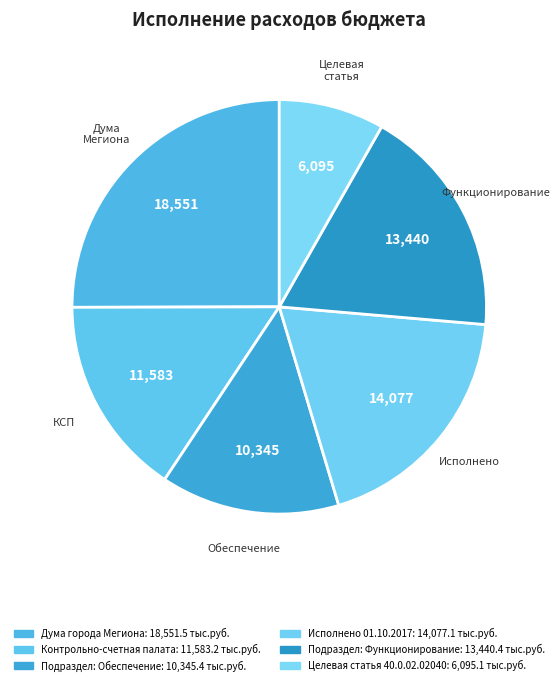

To the nearest percent, what portion does Подраздел: Обеспечение represent?

14%